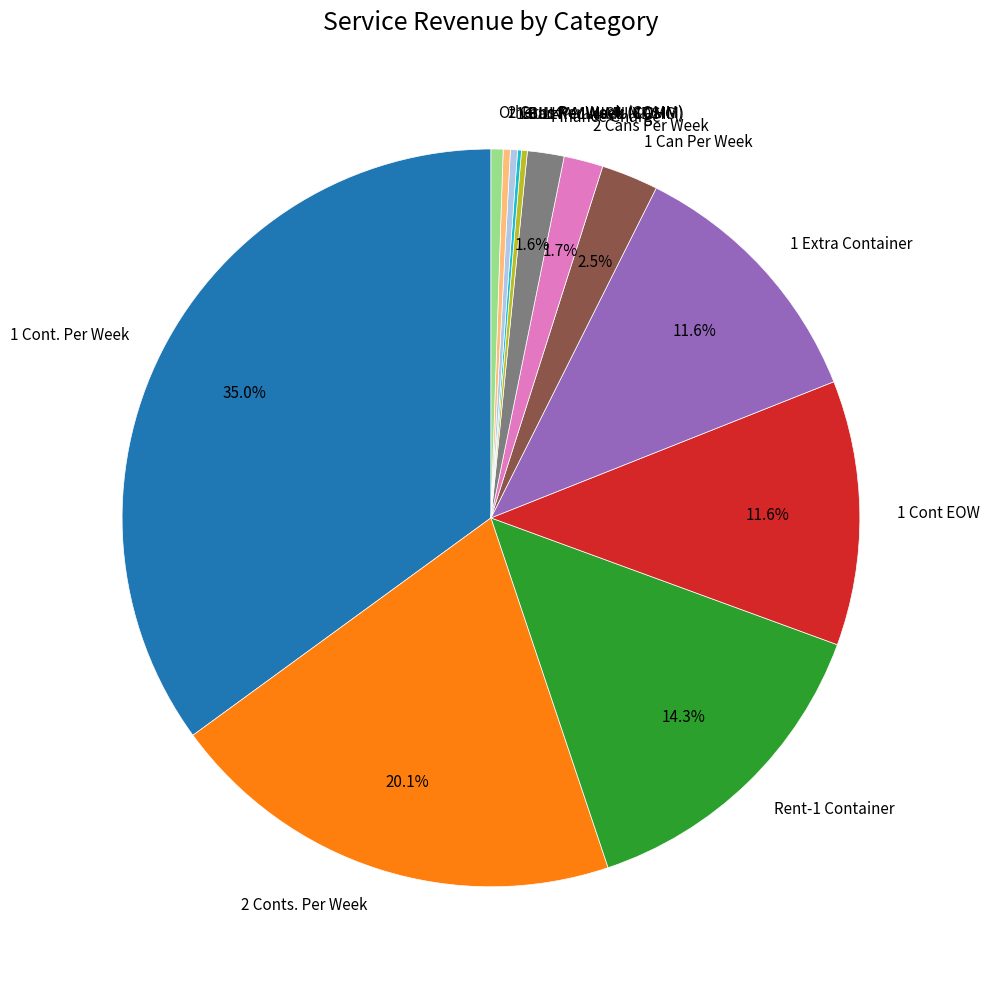

Between Finance Charge and 2 Cans Per Week (COMM), which is larger?

Finance Charge